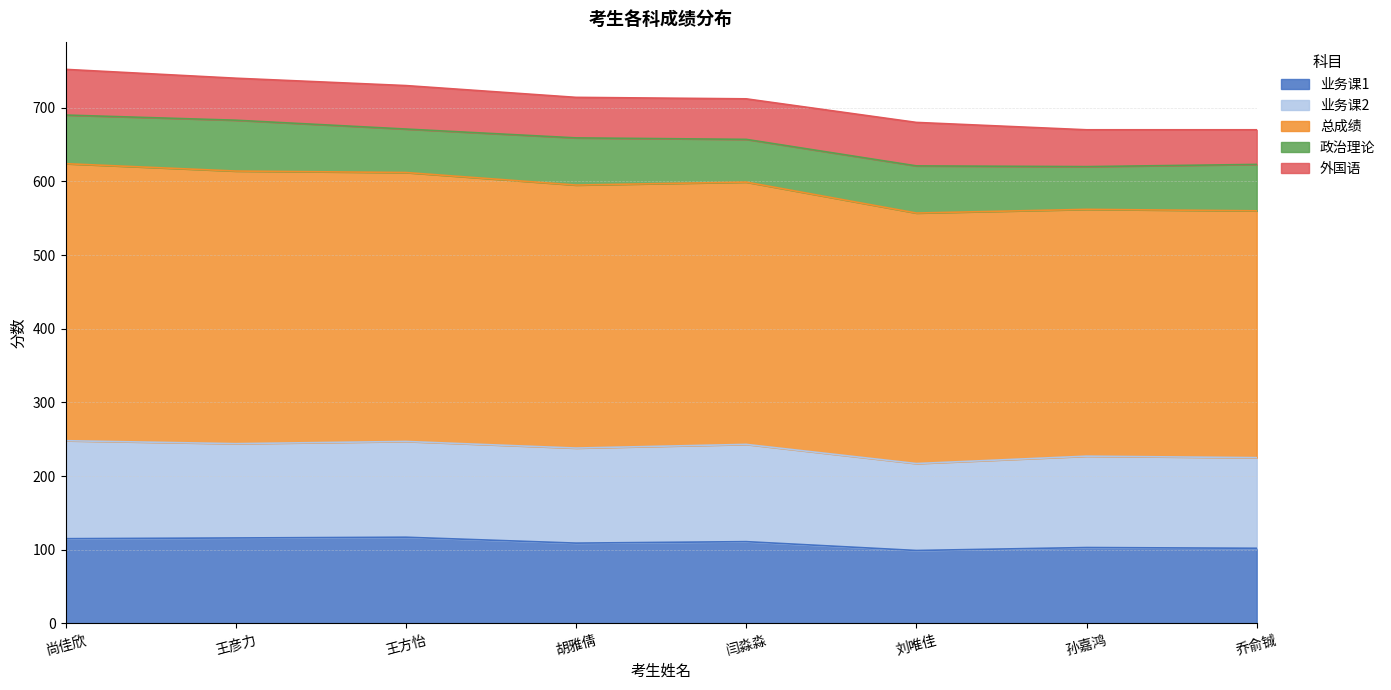

True or false: 政治理论 and 业务课1 cross at least once.

False